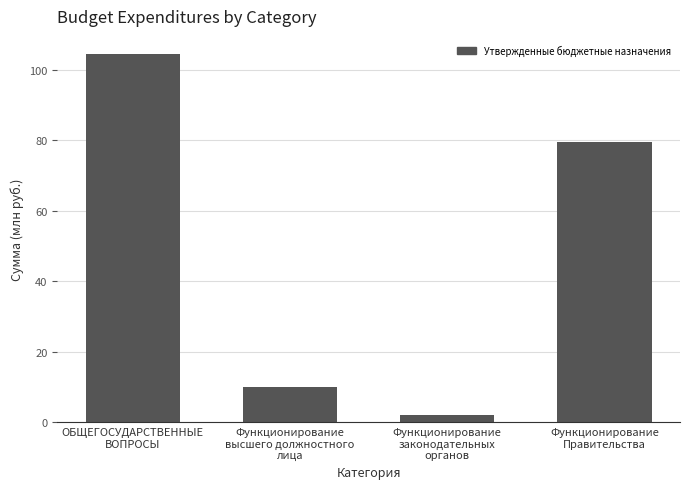

What is the difference between the values at ОБЩЕГОСУДАРСТВЕННЫЕ
ВОПРОСЫ and Функционирование
высшего должностного
лица?

94.6